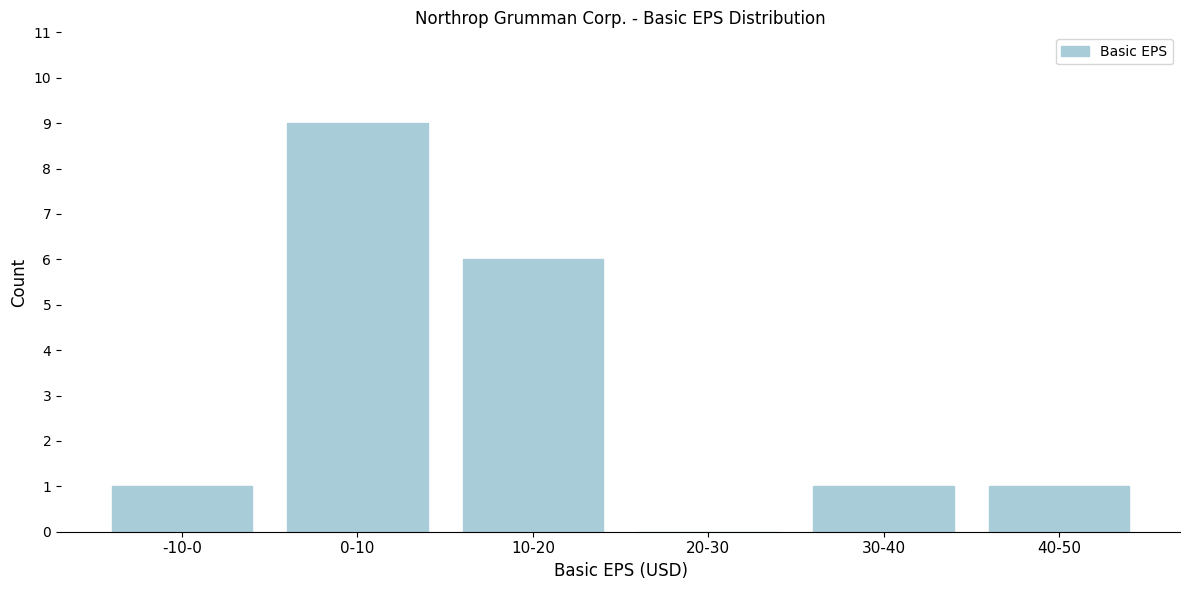

Reading left to right, what are all the values shown in this chart?

-10-0=1	0-10=9	10-20=6	20-30=0	30-40=1	40-50=1